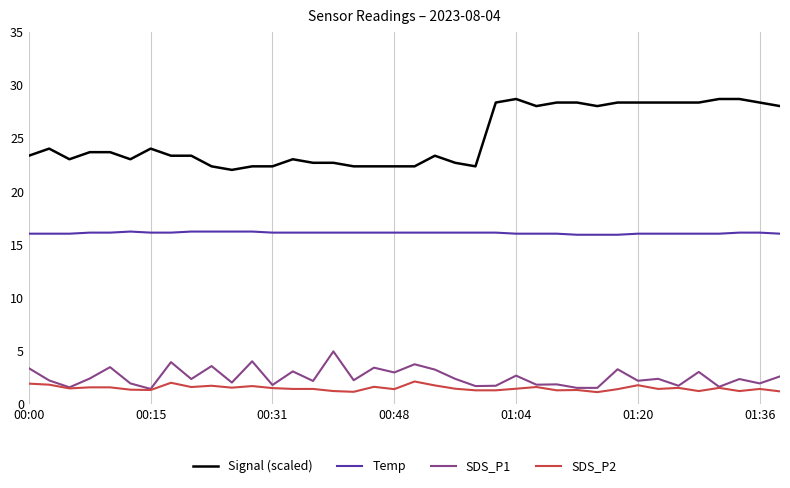

True or false: SDS_P2 and Signal (scaled) cross at least once.

False